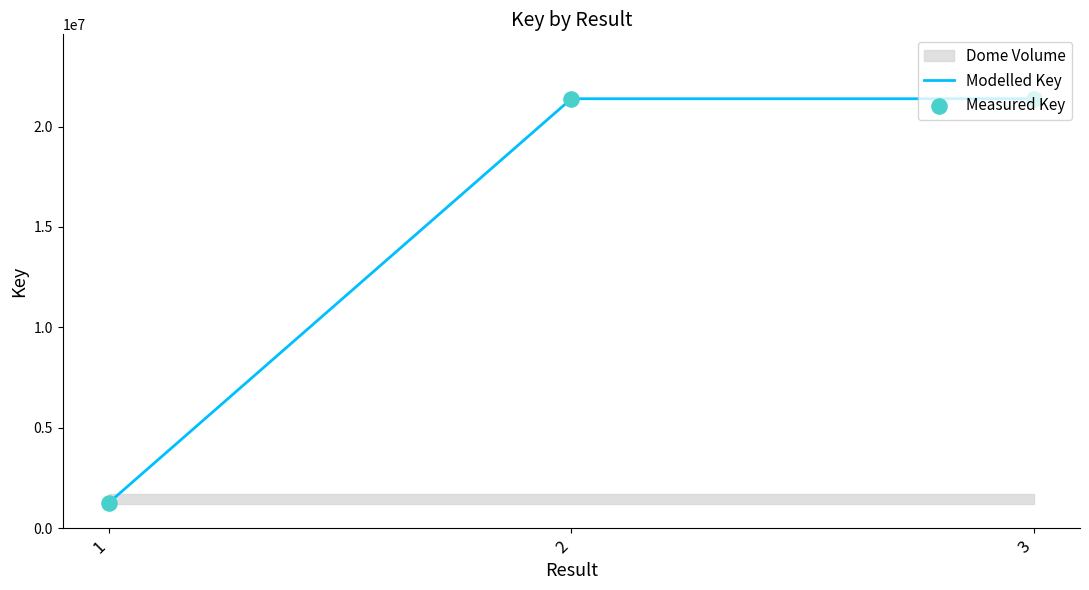

Is the value of Measured Key at 2 greater than the value of Modelled Key at 2?

No